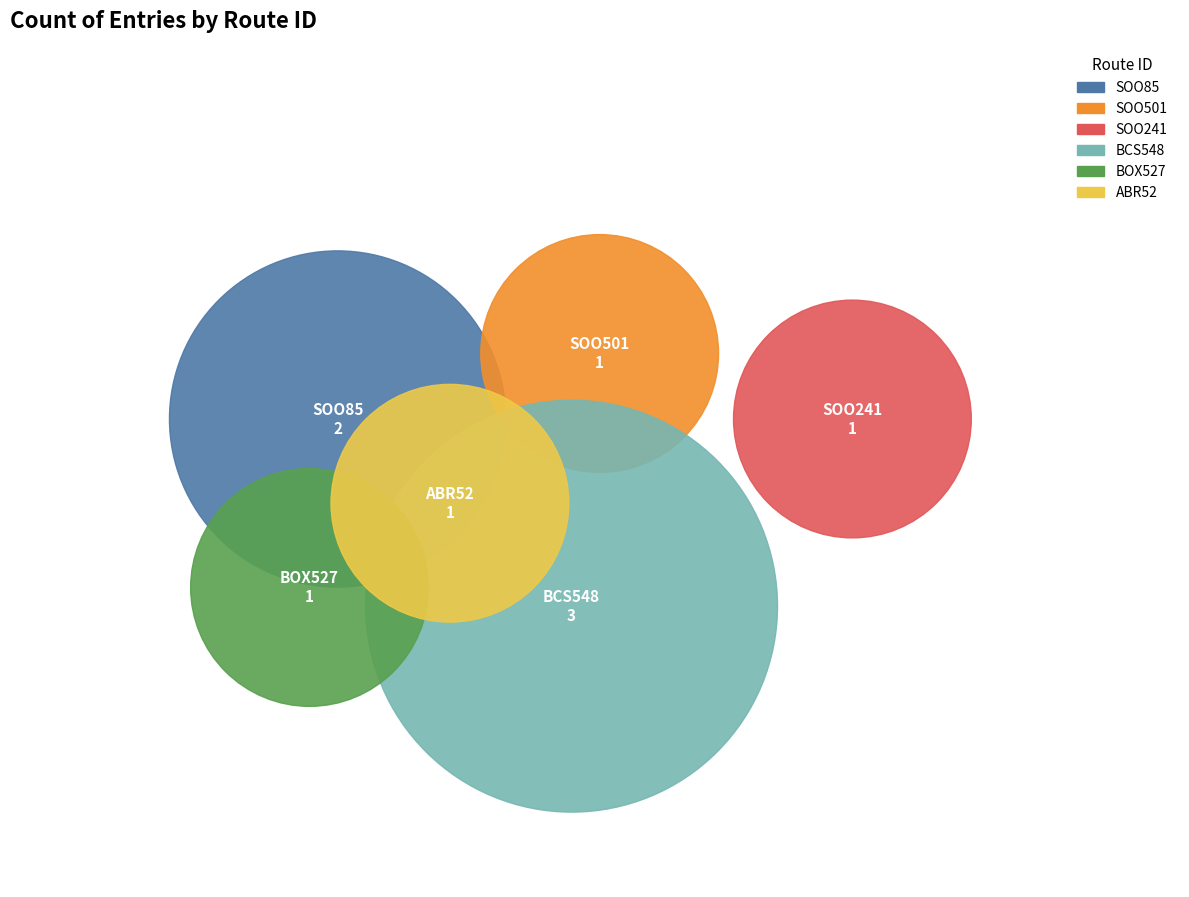

What is the smallest slice in the pie chart?

SOO501